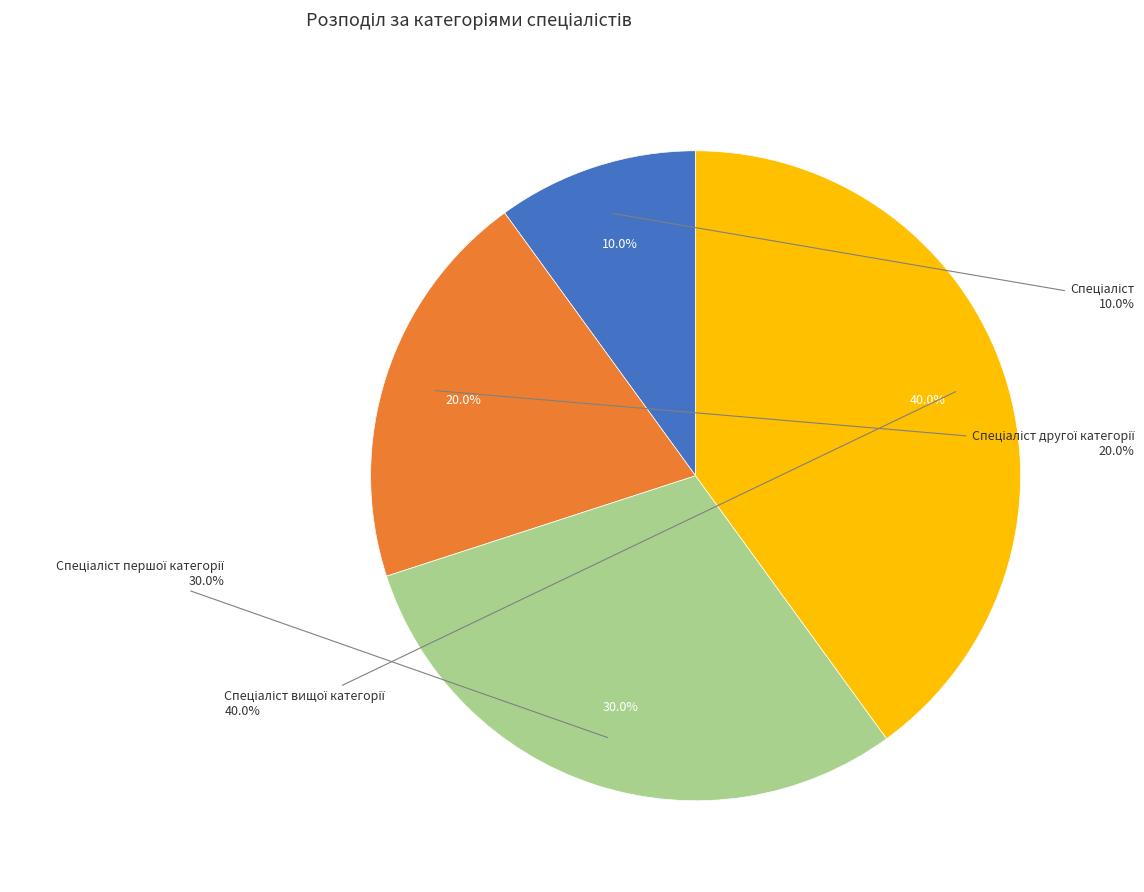

Approximately how many times larger is the value at Спеціаліст вищої категорії compared to Спеціаліст першої категорії?

1.3